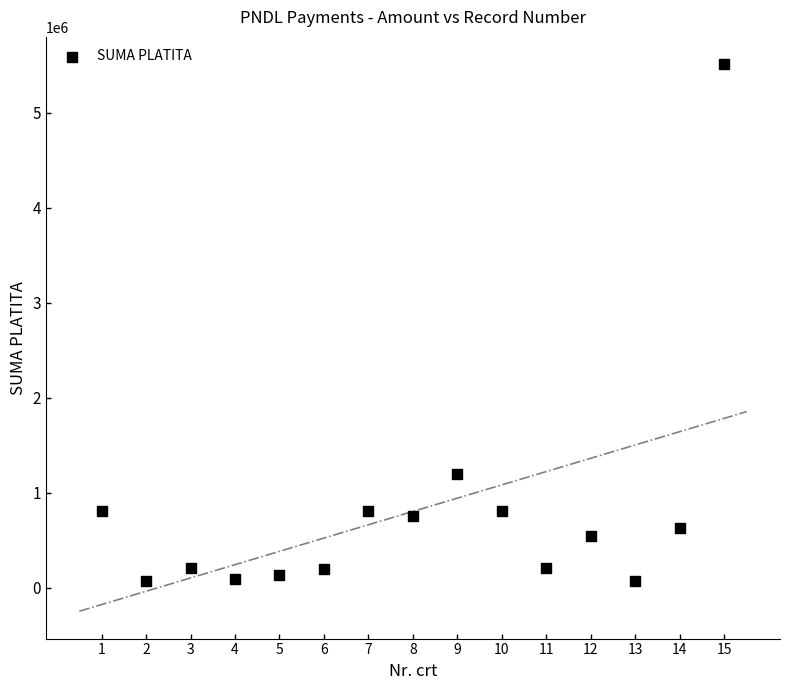

What is the range of Y values (max minus min)?

5438839.2